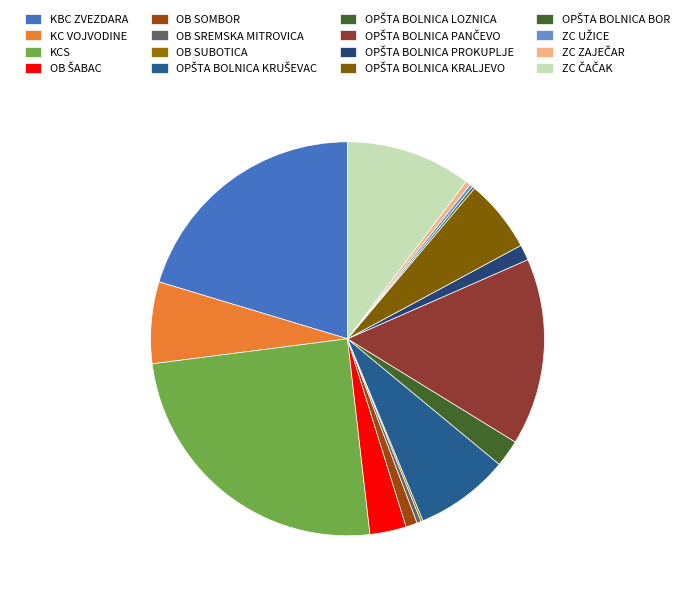

To the nearest percent, what is the combined percentage of OB SREMSKA MITROVICA and OPŠTA BOLNICA PROKUPLJE?

2%